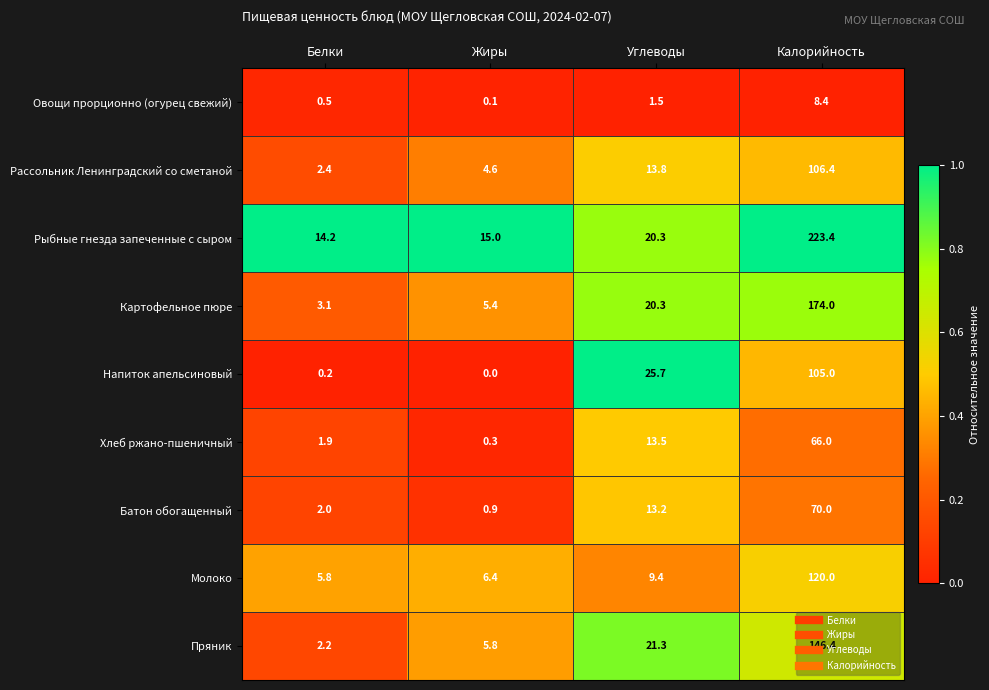

At which category is the sum across all series the highest?

Калорийность